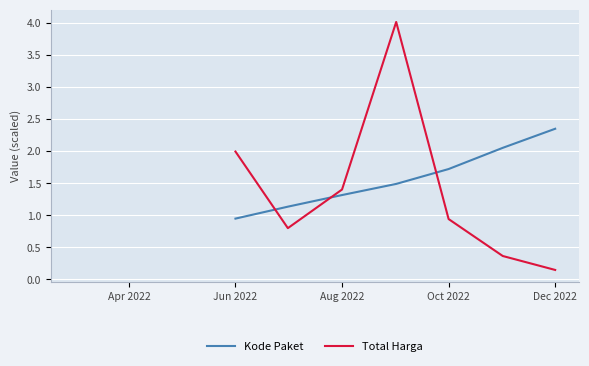

How many lines are shown in the chart?

2